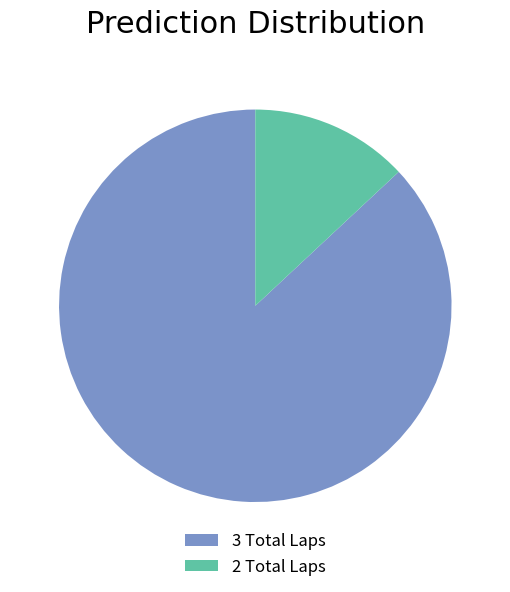

Which category accounts for the majority?

3 Total Laps